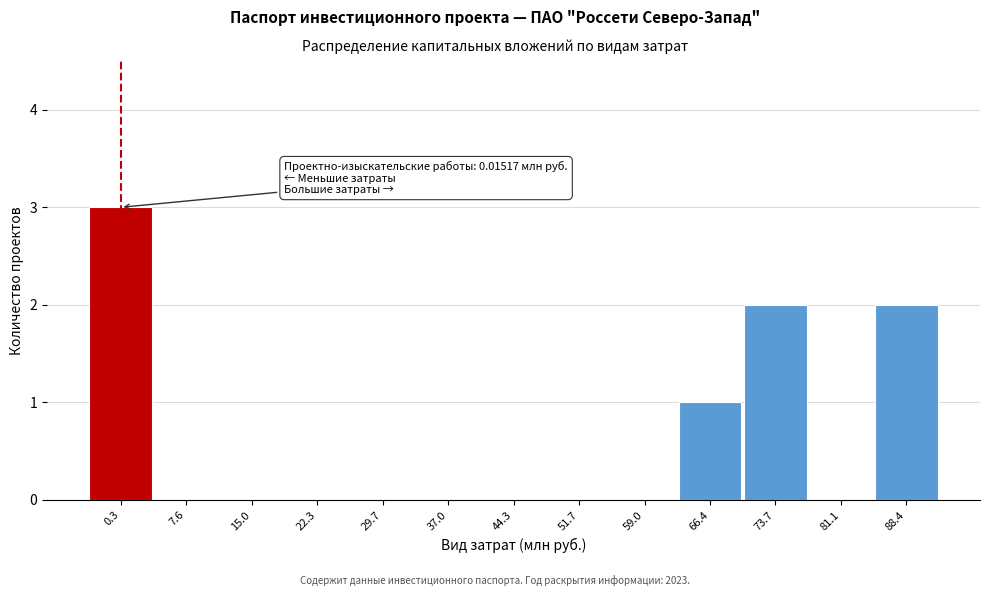

Reading left to right, transcribe all the data shown in this chart.

0.3=3	7.6=0	15.0=0	22.3=0	29.7=0	37.0=0	44.3=0	51.7=0	59.0=0	66.4=1	73.7=2	81.1=0	88.4=2